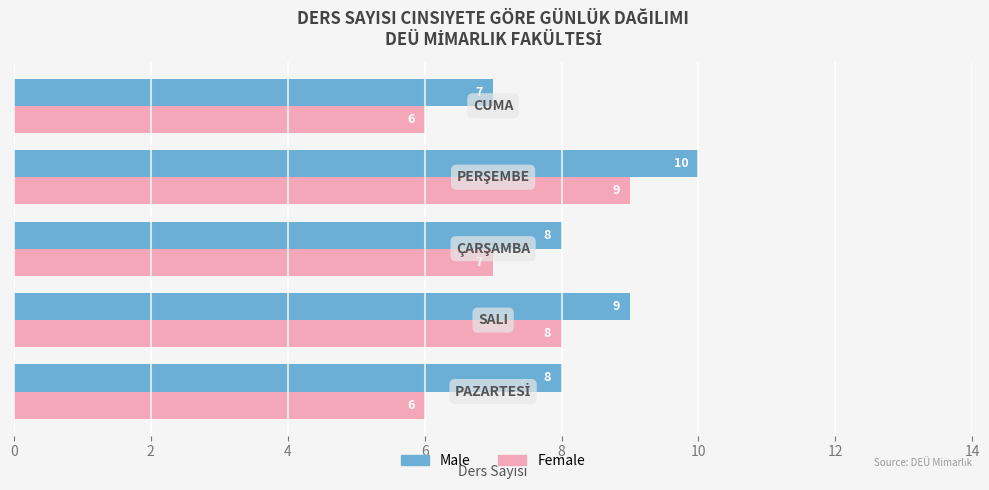

What is the lowest value of the Male series?

7